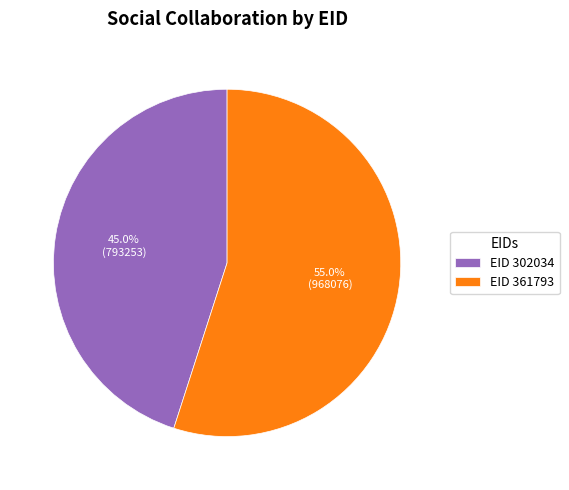

What is the total percentage of EID 361793 and EID 302034?

100.0%